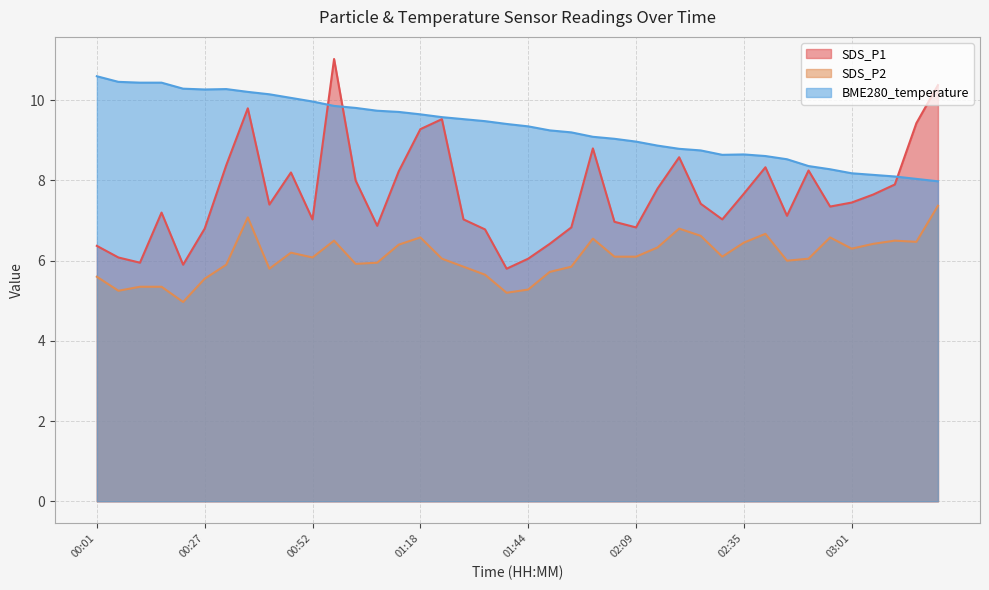

True or false: SDS_P1 has a value of 11.0 at 00:57.

True